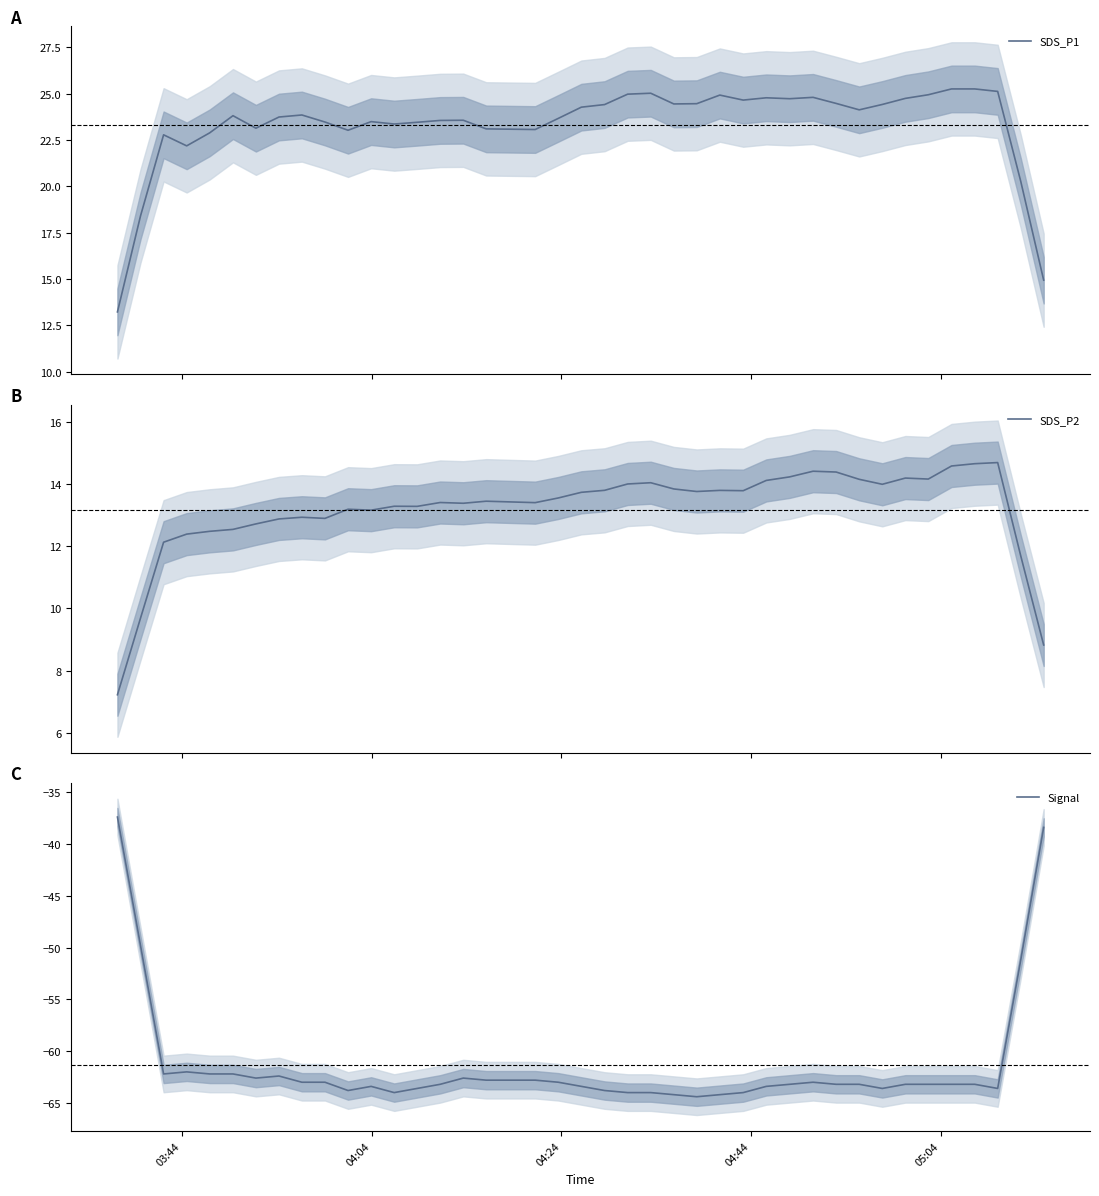

What is the maximum value for SDS_P2?

14.7